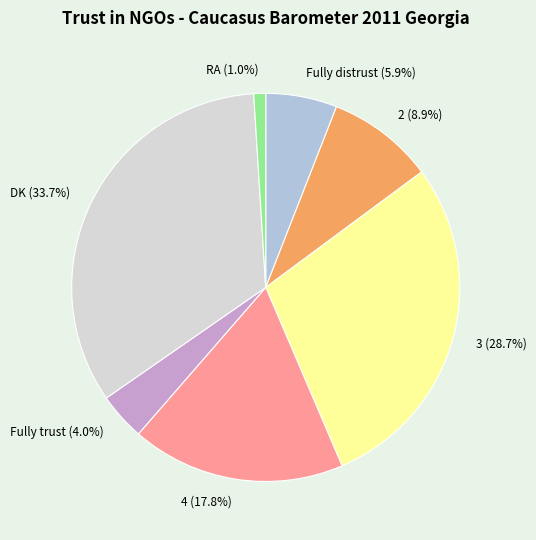

Rank the categories by value from highest to lowest.

DK, 3, 4, 2, Fully distrust, Fully trust, RA